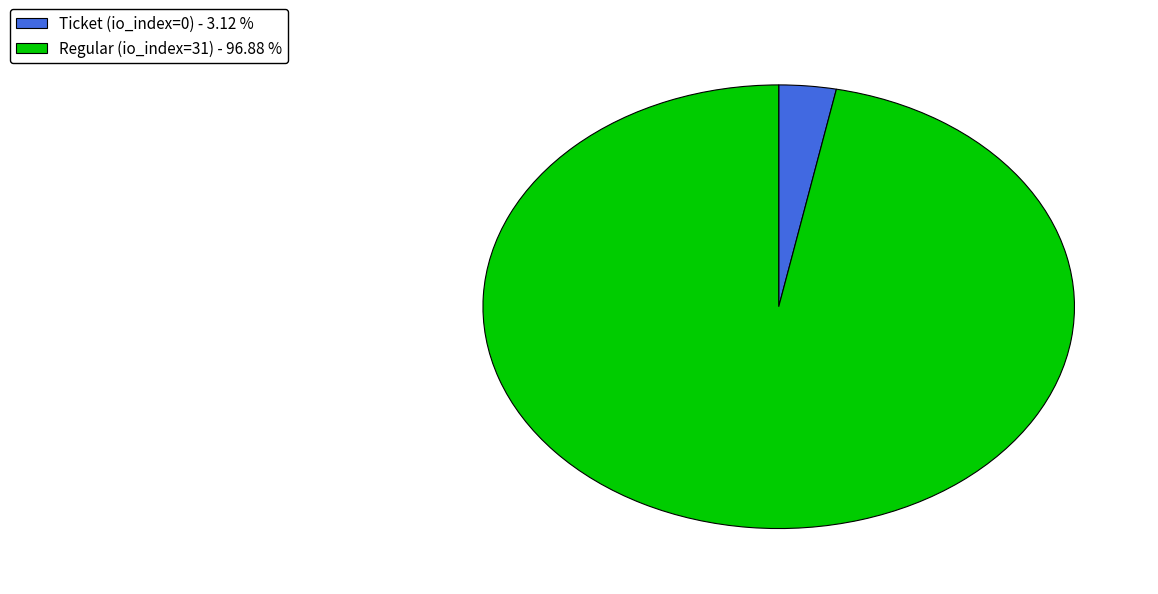

What is the smallest slice in the pie chart?

Ticket (io_index=0)